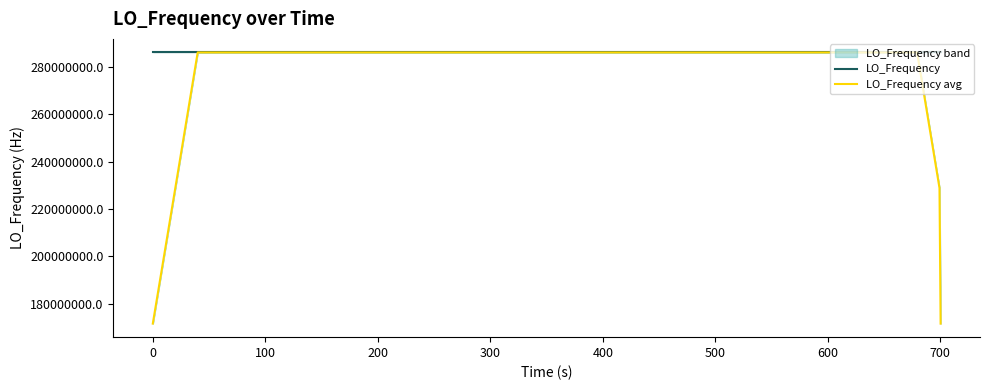

What is the lowest value of the LO_Frequency avg series?

171628201.0